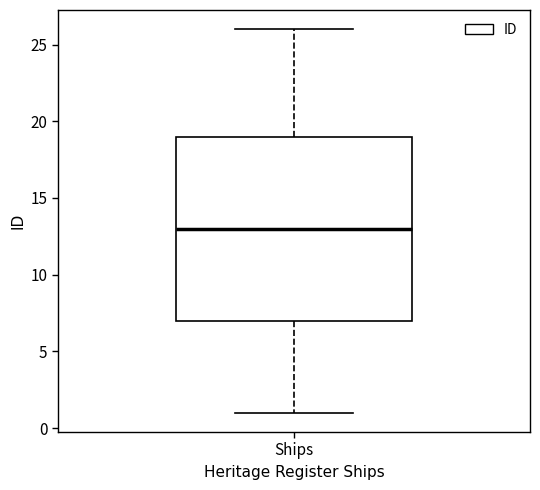

Where does the median line of the box for Ships sit on the y-axis? The values are not printed on the chart, so give them approximately, as read against the axis.

13